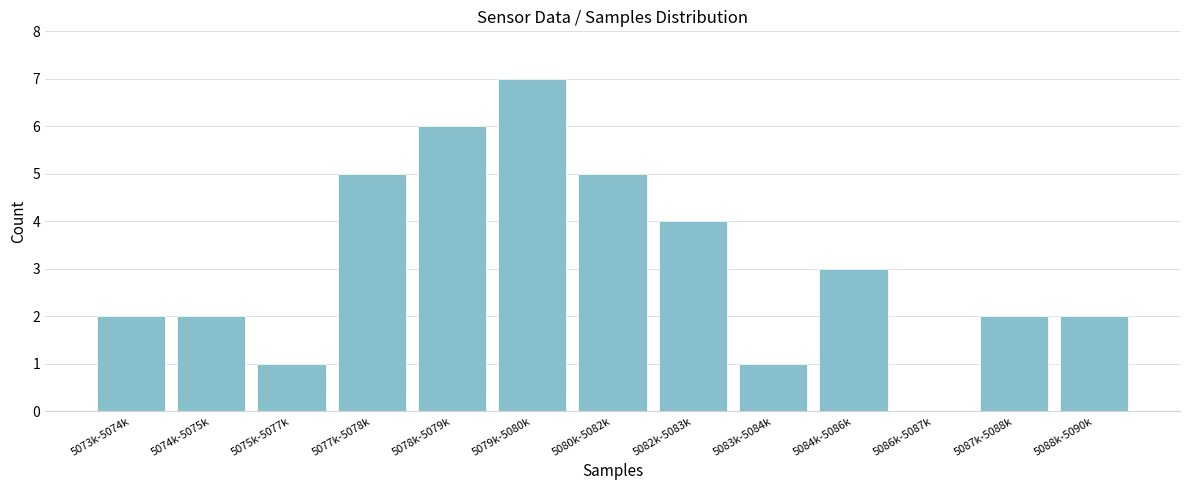

Reading left to right, extract all data points from this chart.

5073k-5074k=2	5074k-5075k=2	5075k-5077k=1	5077k-5078k=5	5078k-5079k=6	5079k-5080k=7	5080k-5082k=5	5082k-5083k=4	5083k-5084k=1	5084k-5086k=3	5086k-5087k=0	5087k-5088k=2	5088k-5090k=2